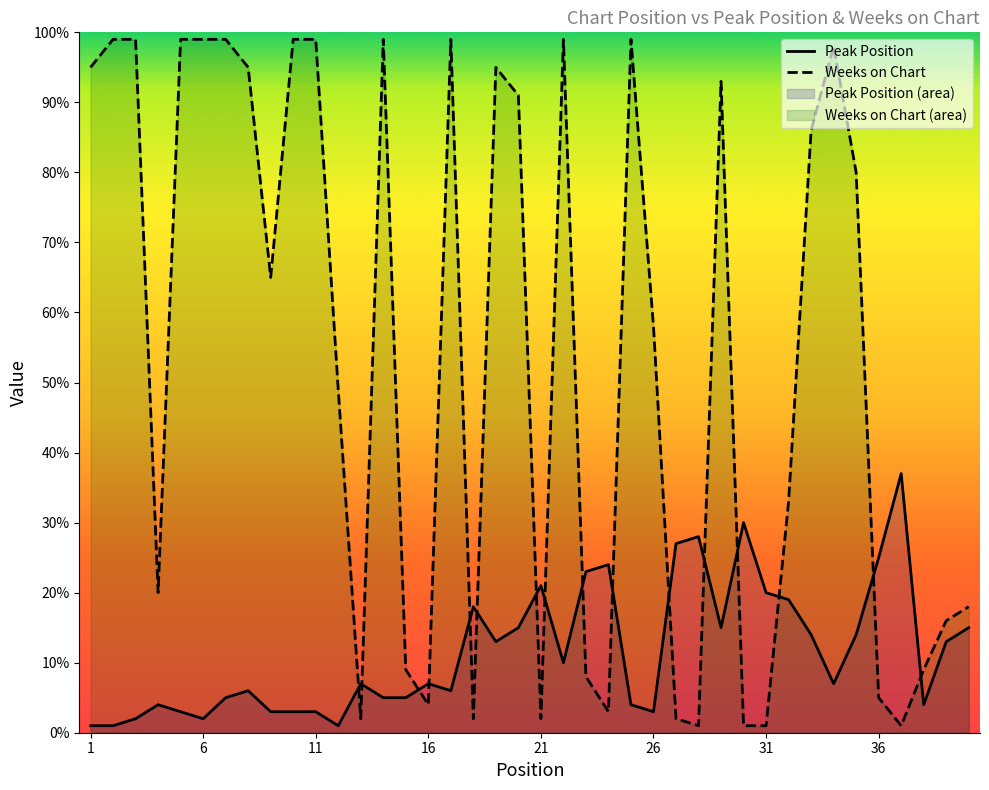

How many categories are shown in the chart?

40